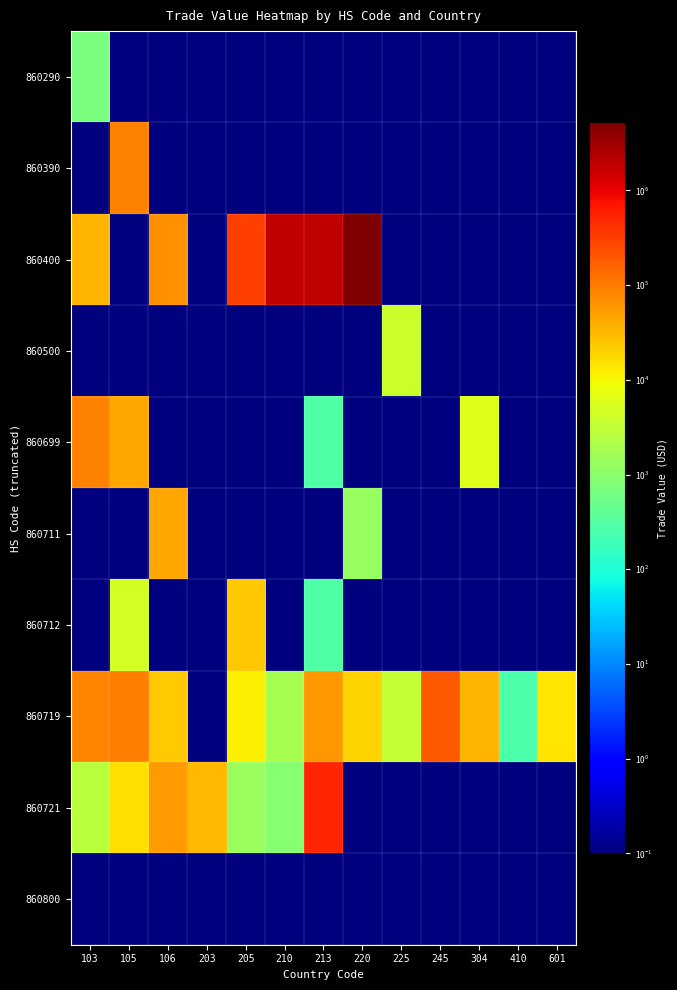

Reading left to right, what are all the values shown in this chart?

860290: 103=721.0	105=0.1	106=0.1	203=0.1	205=0.1	210=0.1	213=0.1	220=0.1	225=0.1	245=0.1	304=0.1	410=0.1	601=0.1
860390: 103=0.1	105=86948.0	106=0.1	203=0.1	205=0.1	210=0.1	213=0.1	220=0.1	225=0.1	245=0.1	304=0.1	410=0.1	601=0.1
860400: 103=35199.0	105=0.1	106=66792.0	203=0.1	205=306463.0	210=1945159.0	213=1894545.0	220=5221098.0	225=0.1	245=0.1	304=0.1	410=0.1	601=0.1
860500: 103=0.1	105=0.1	106=0.1	203=0.1	205=0.1	210=0.1	213=0.1	220=0.1	225=4062.0	245=0.1	304=0.1	410=0.1	601=0.1
860699: 103=88292.0	105=43940.0	106=0.1	203=0.1	205=0.1	210=0.1	213=278.0	220=0.1	225=0.1	245=0.1	304=6163.0	410=0.1	601=0.1
860711: 103=0.1	105=0.1	106=44000.0	203=0.1	205=0.1	210=0.1	213=0.1	220=1320.0	225=0.1	245=0.1	304=0.1	410=0.1	601=0.1
860712: 103=0.1	105=4944.0	106=0.1	203=0.1	205=23737.0	210=0.1	213=276.0	220=0.1	225=0.1	245=0.1	304=0.1	410=0.1	601=0.1
860719: 103=85860.0	105=95276.0	106=22587.0	203=0.1	205=11538.0	210=1786.0	213=58104.0	220=19050.0	225=3547.0	245=194842.0	304=33434.0	410=268.0	601=13376.0
860721: 103=2724.0	105=15727.0	106=55053.0	203=31955.0	205=1353.0	210=931.0	213=494538.0	220=0.1	225=0.1	245=0.1	304=0.1	410=0.1	601=0.1
860800: 103=0.1	105=0.1	106=0.1	203=0.1	205=0.1	210=0.1	213=0.1	220=0.1	225=0.1	245=0.1	304=0.1	410=0.1	601=0.1